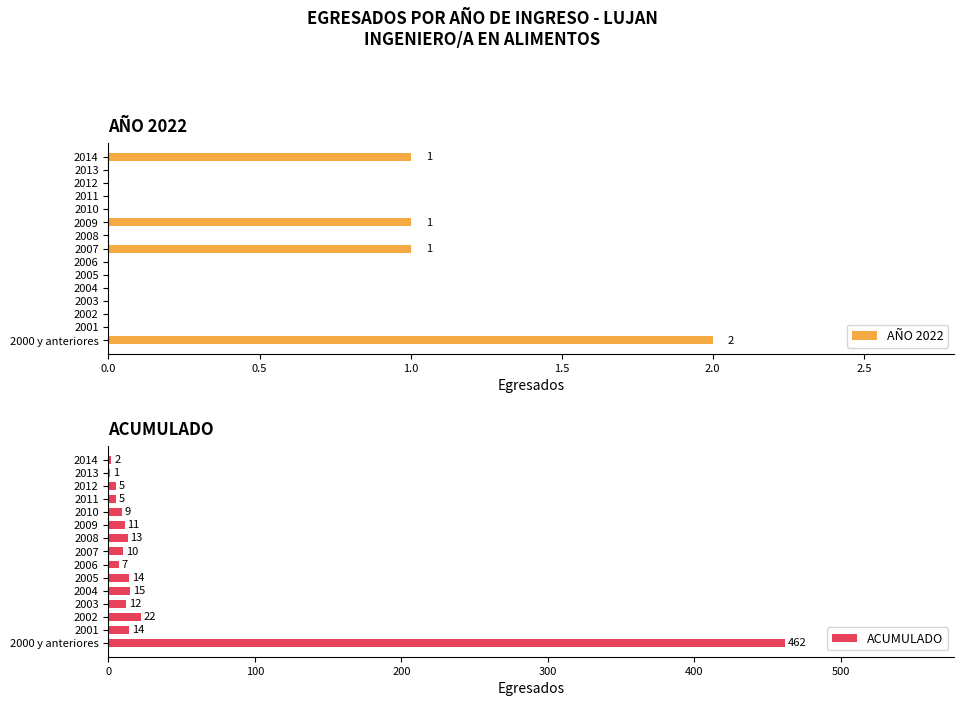

What is the difference between the second highest and minimum values in the AÑO 2022 series?

1